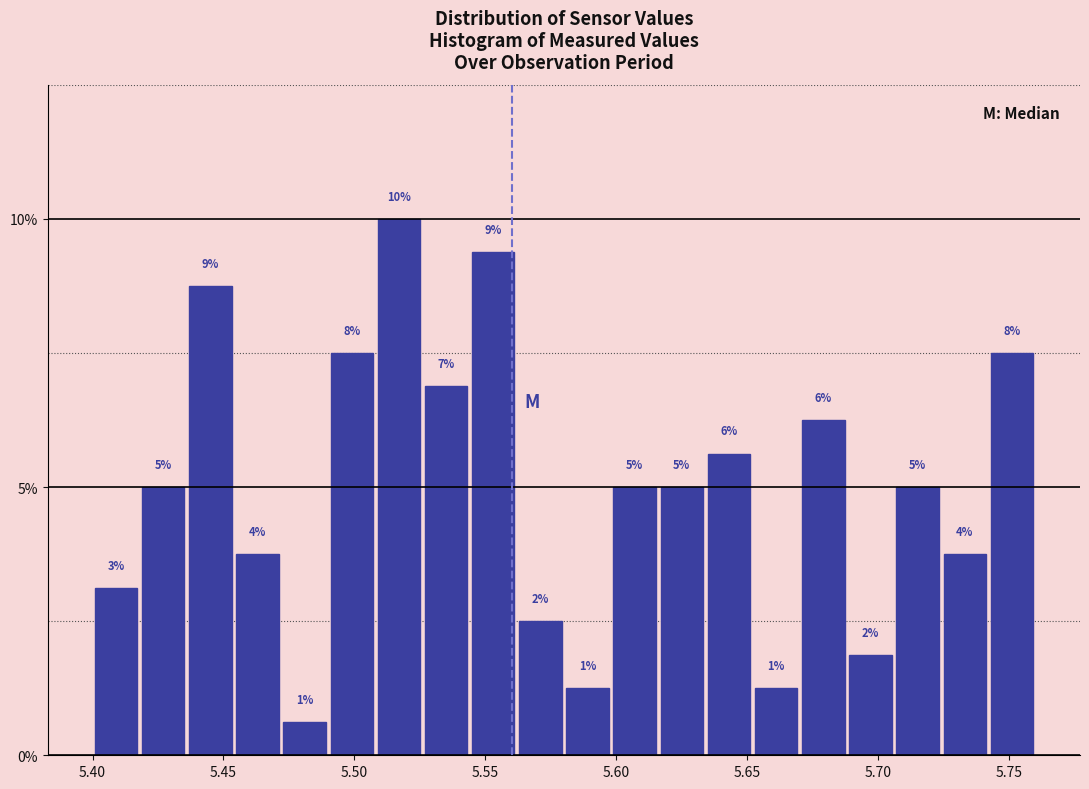

Around what value on the x-axis is the tallest bar? Give the approximate position of its centre, as read against the axis.

5.515